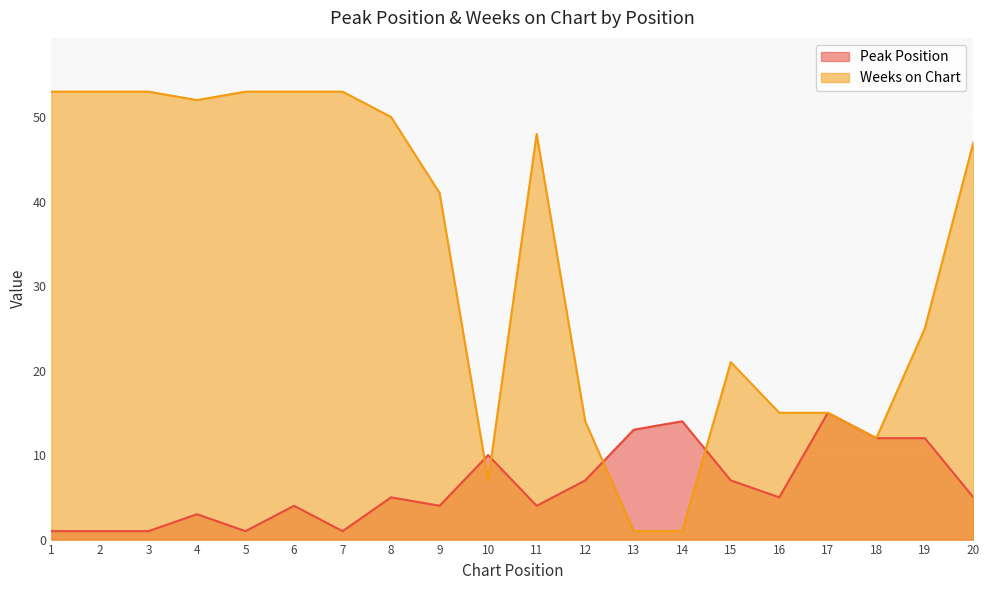

Rank the categories by Peak Position value from lowest to highest.

1, 2, 3, 5, 7, 4, 6, 9, 11, 8, 16, 20, 12, 15, 10, 18, 19, 13, 14, 17